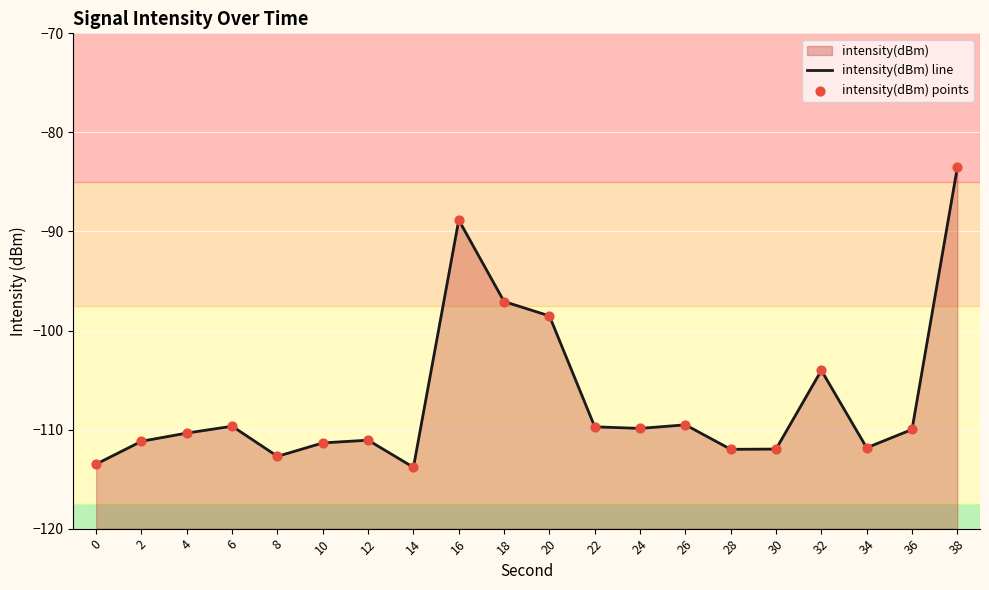

Which series has the largest total across all categories?

intensity(dBm) line